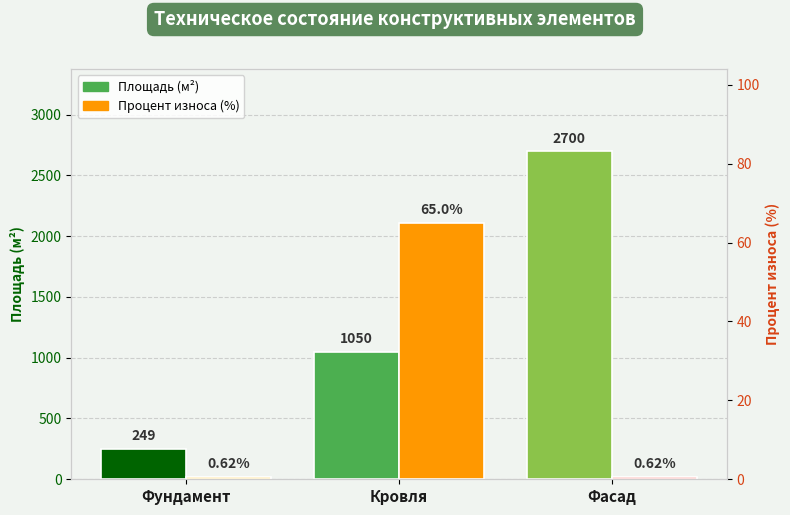

What is the total value across all series at Фундамент?

249.6